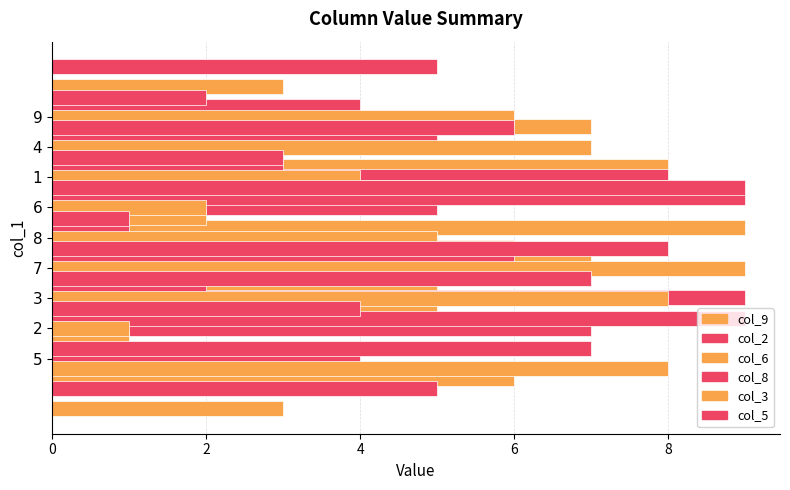

How many groups of bars are there?

9